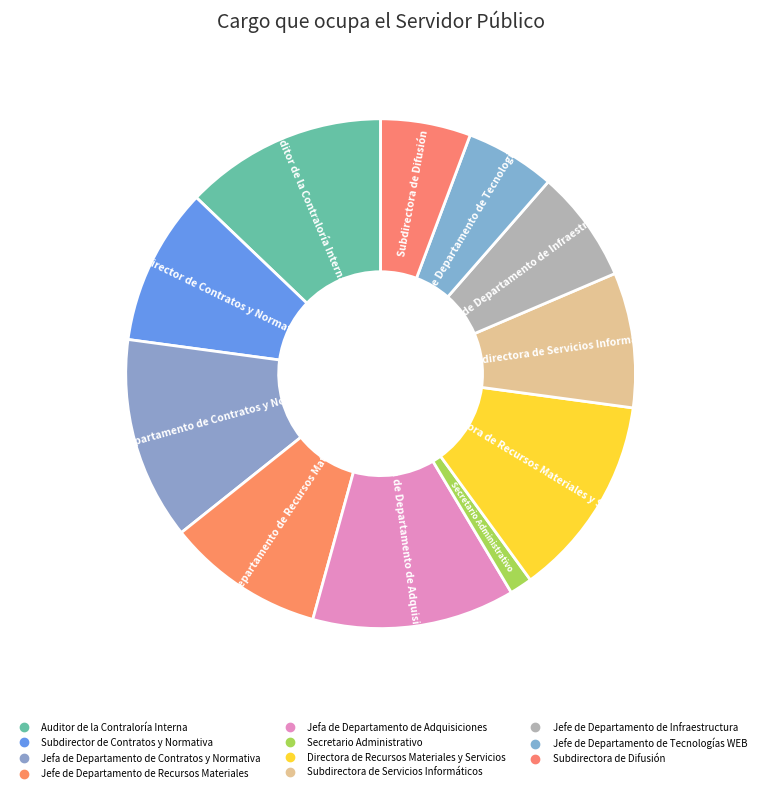

Does Jefe de Departamento de Recursos Materiales represent more than half of the total?

No